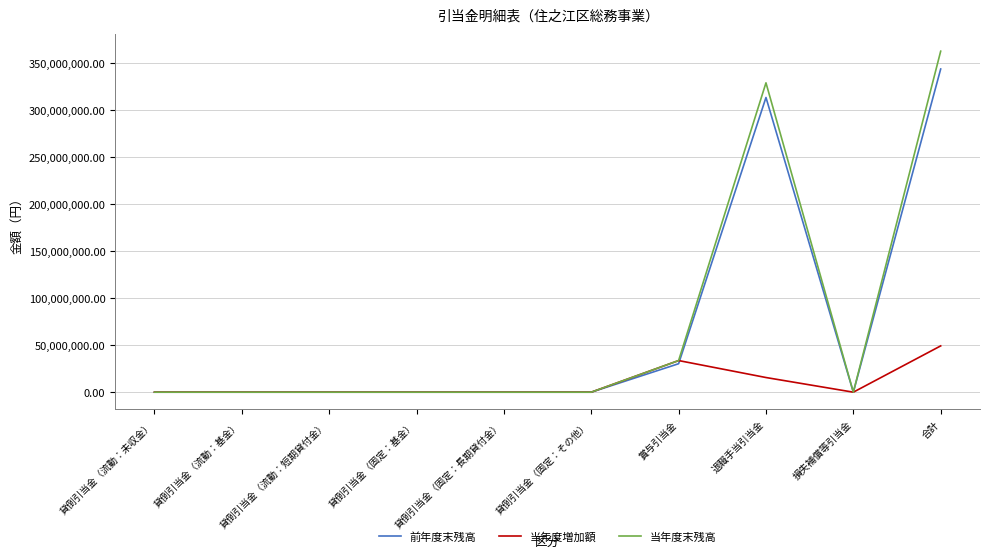

The 当年度増加額 series shows -34321897 at 貸倒引当金（固定：基金）. True or false?

False